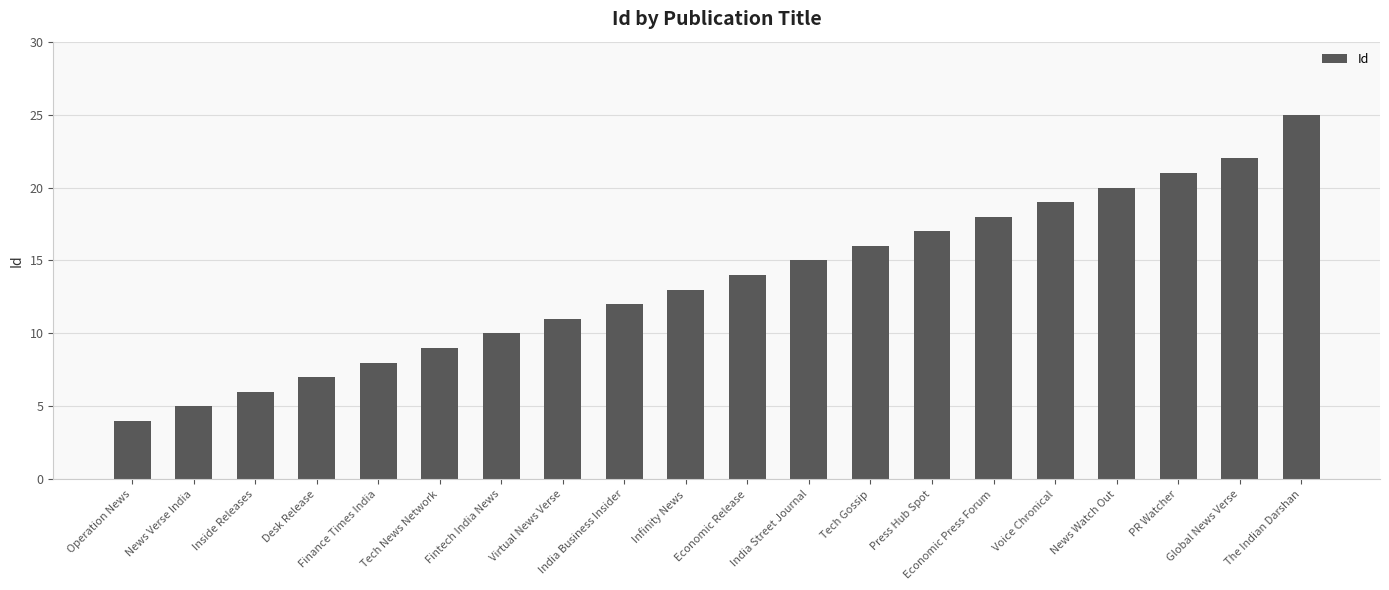

What is the change in value from Desk Release to The Indian Darshan?

+18